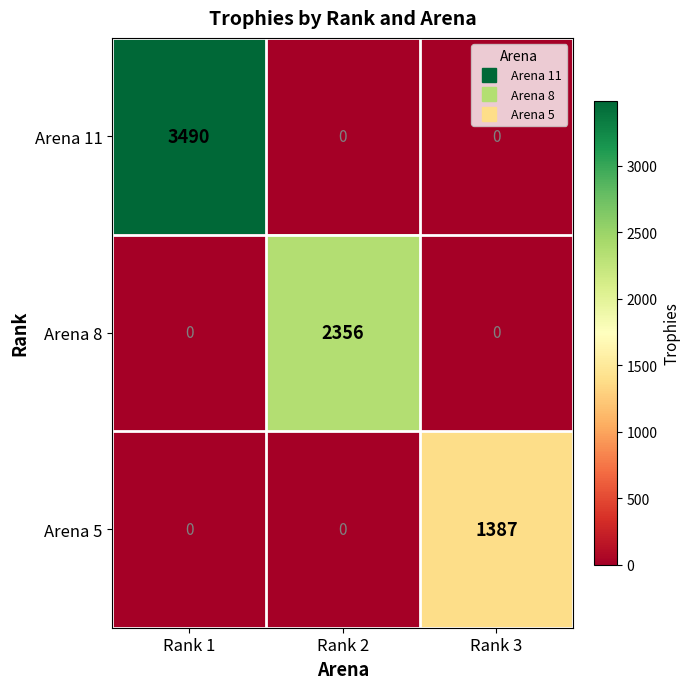

Rank the series by their average value, from highest to lowest.

Arena 11, Arena 8, Arena 5